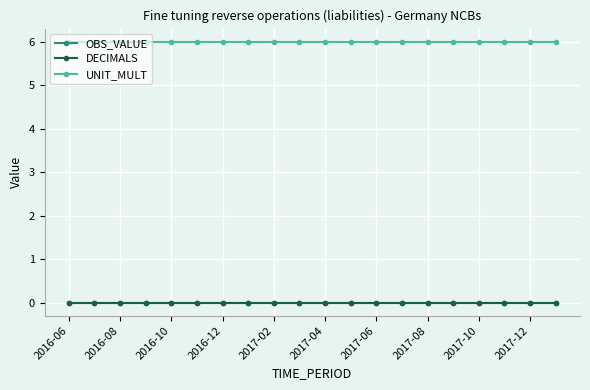

Is this an area chart (filled region under the line)?

No